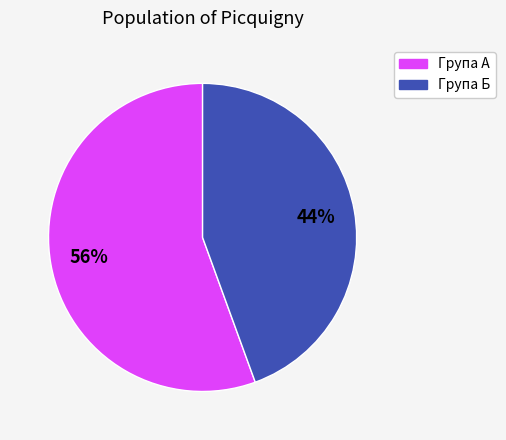

To the nearest percent, what is the average slice percentage?

50%